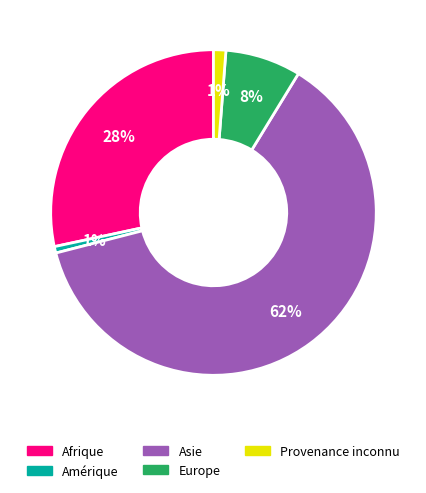

To the nearest percent, what portion does Amérique represent?

1%